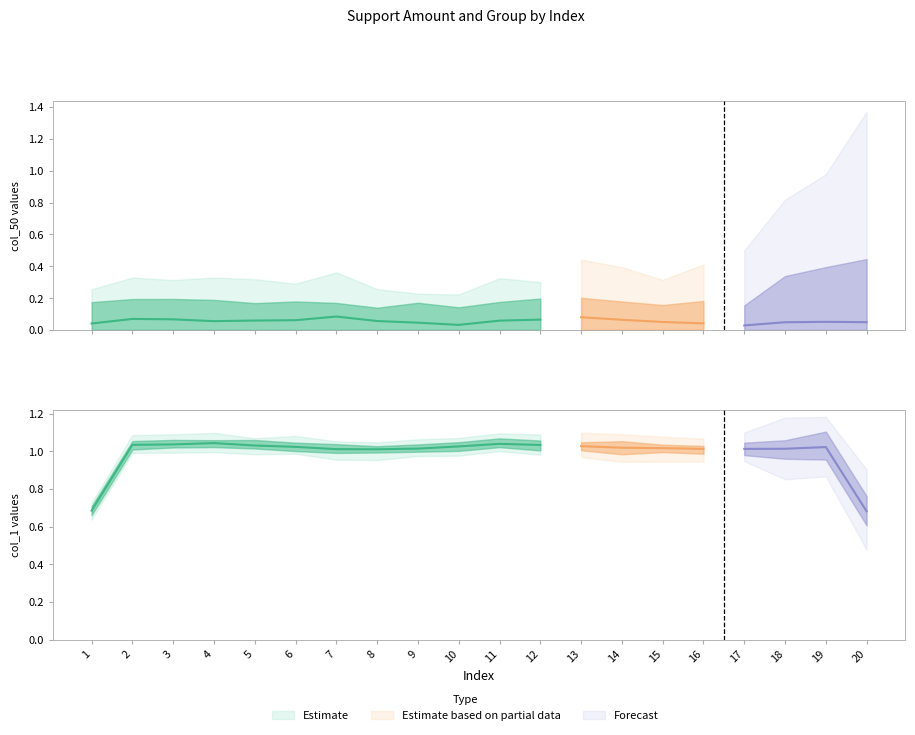

At 19, list the series in order from largest to smallest.

col_1, col_50